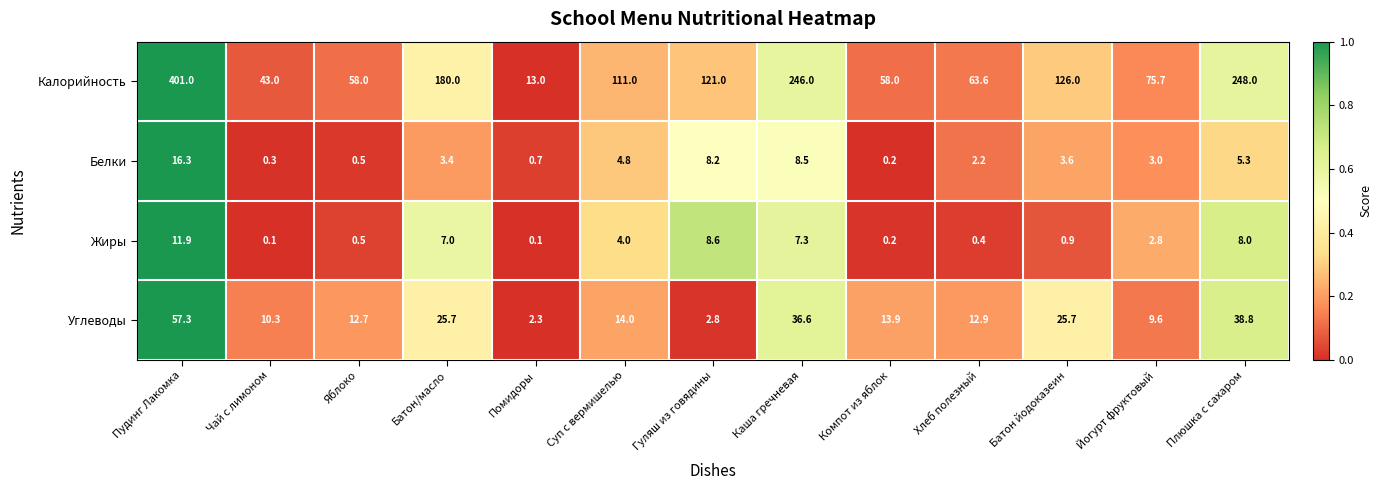

Rank the series by their maximum value, from lowest to highest.

Жиры, Белки, Углеводы, Калорийность